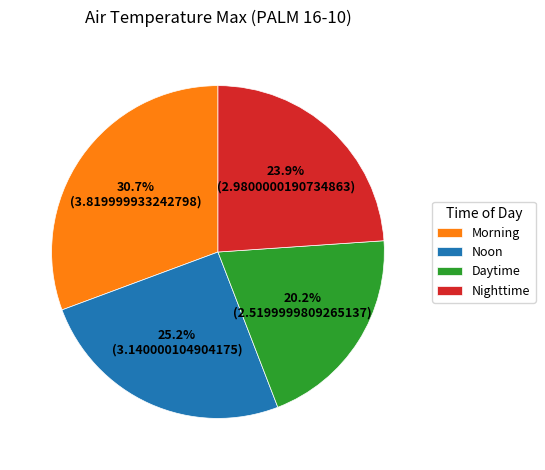

How many segments does this pie chart have?

4